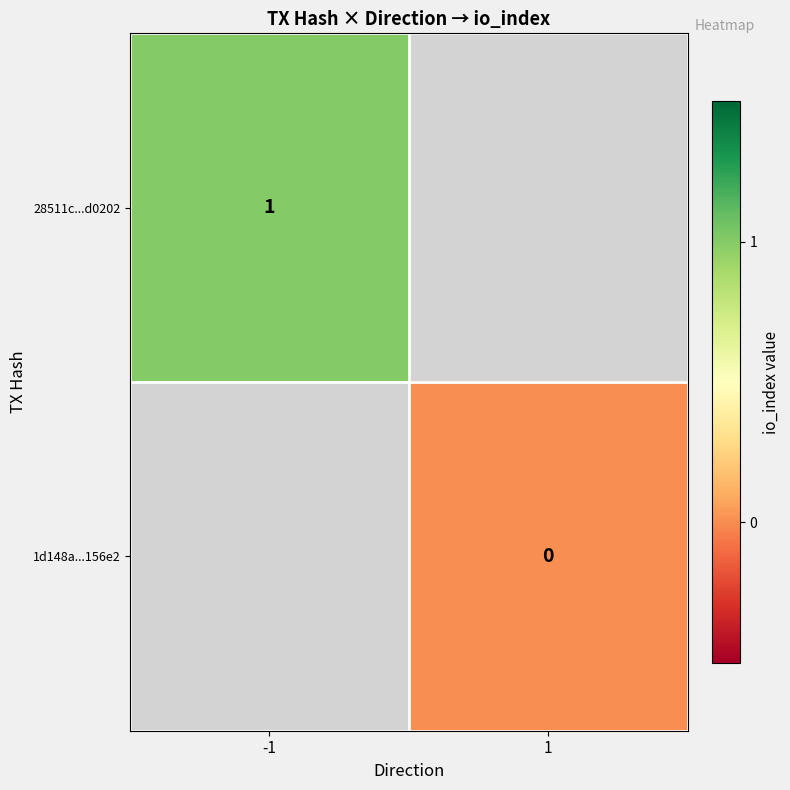

At which label does 28511c...d0202 reach its peak?

-1